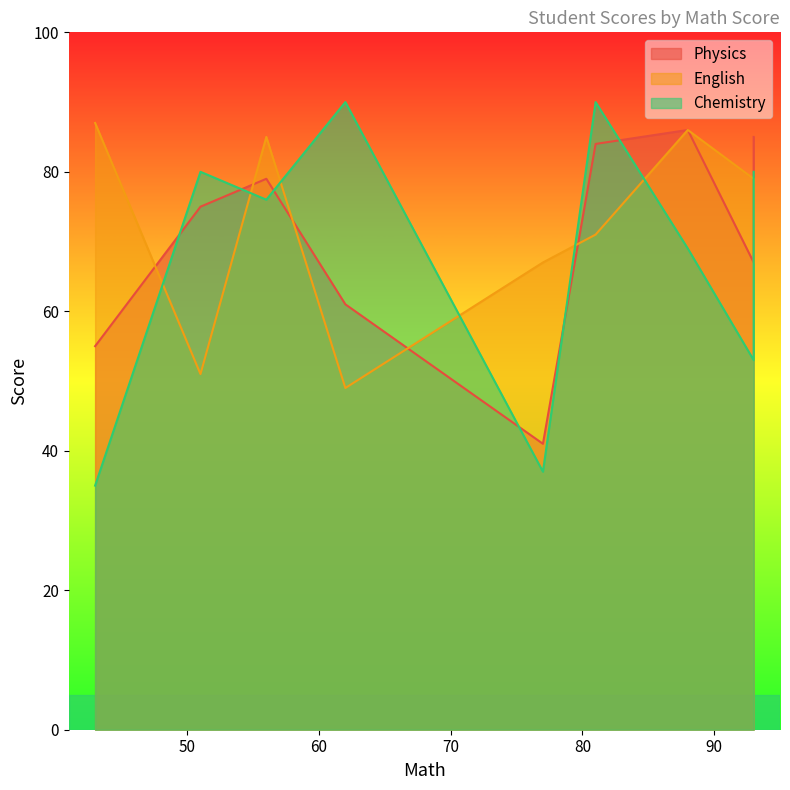

The English series shows 90 at 77. True or false?

False